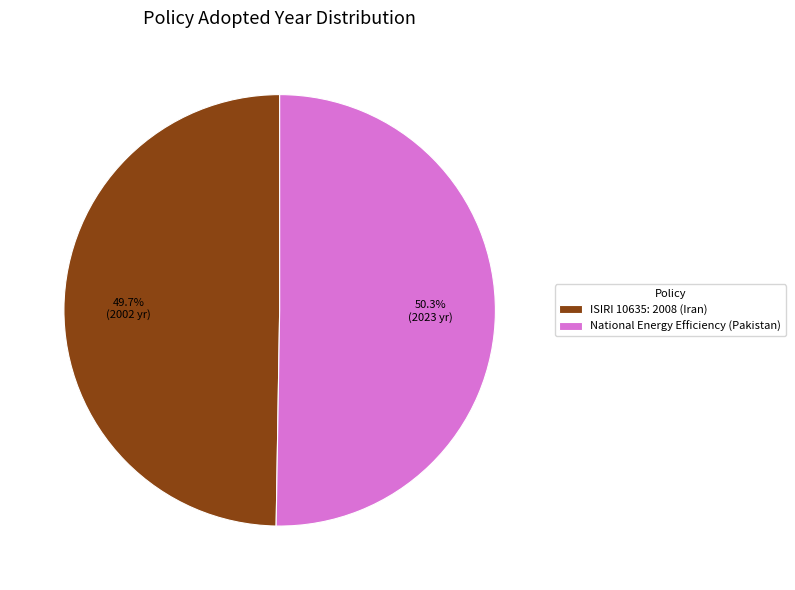

To the nearest percent, what is the difference between the largest and smallest slice percentages?

1%